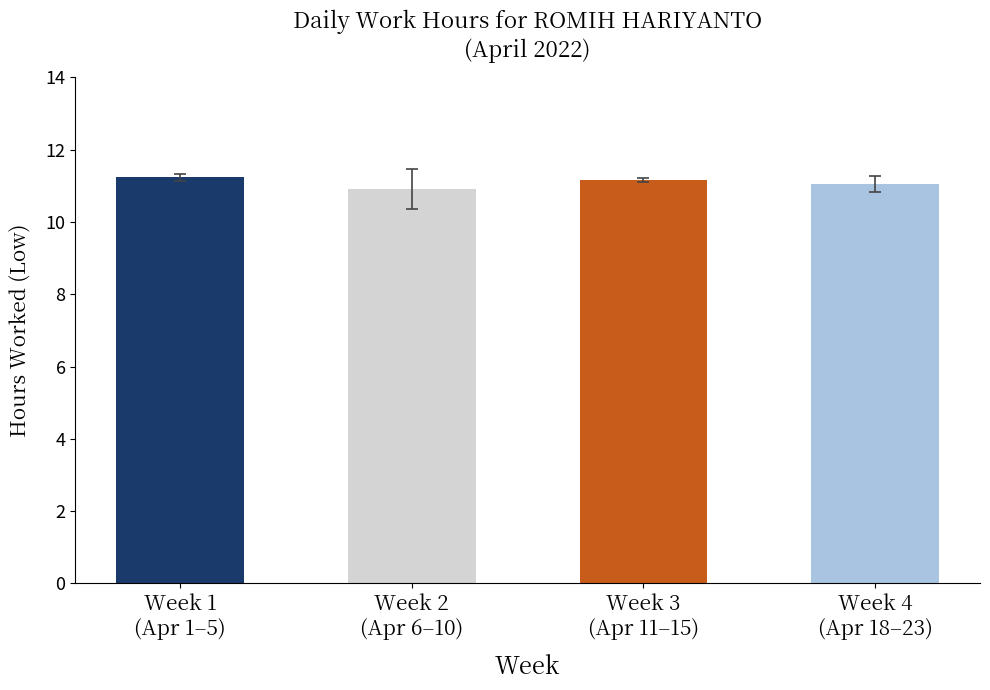

Reading left to right, extract all data points from this chart.

Week 1
(Apr 1–5)=11.2	Week 2
(Apr 6–10)=10.9	Week 3
(Apr 11–15)=11.2	Week 4
(Apr 18–23)=11.0